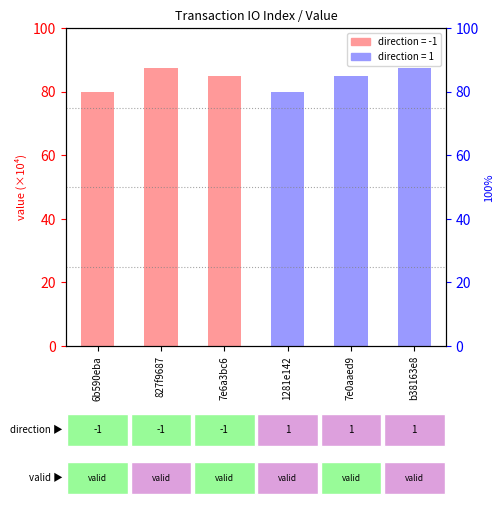

The chart shows a value of 79.8 at 1281e142. True or false?

True